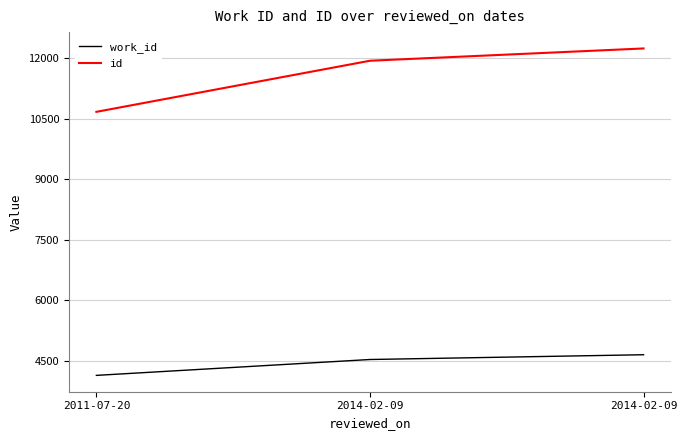

Is this an area chart (filled region under the line)?

No